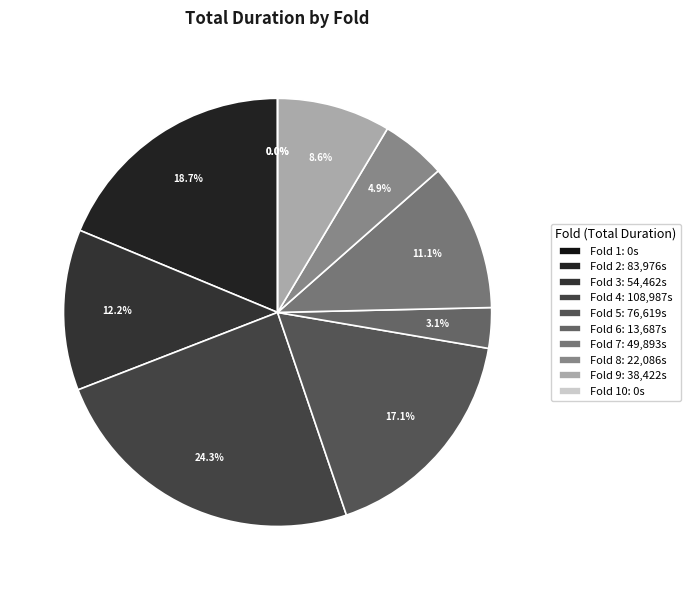

Count the number of slices in the pie.

10